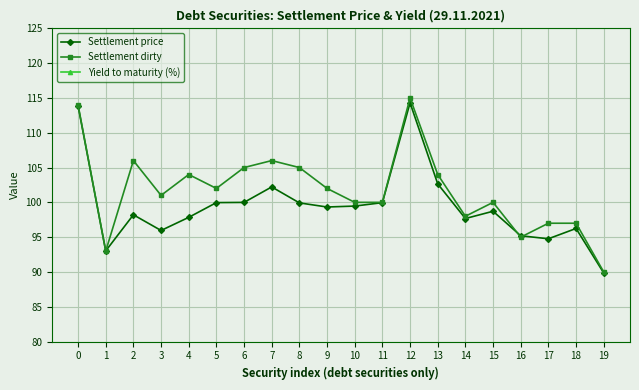

What is the value of the Settlement price point at the 5th from the left?

97.8